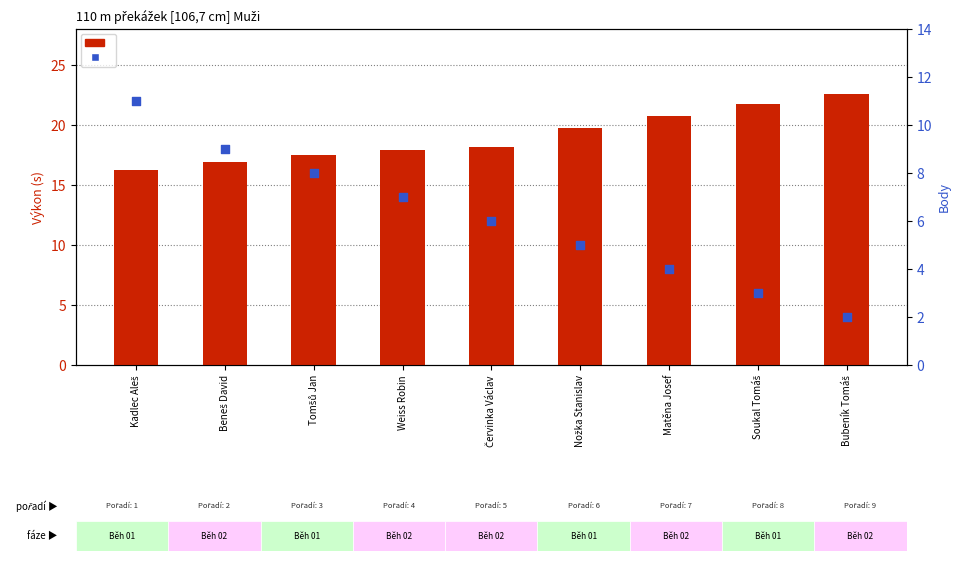

At which category is the sum across all series the highest?

Kadlec Aleš